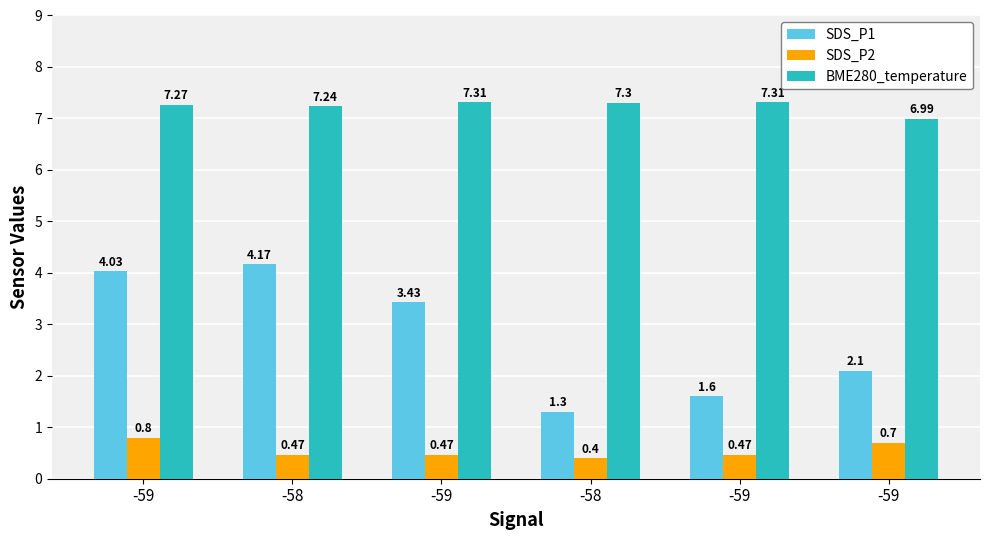

What are all the series names shown in the legend?

SDS_P1, SDS_P2, BME280_temperature